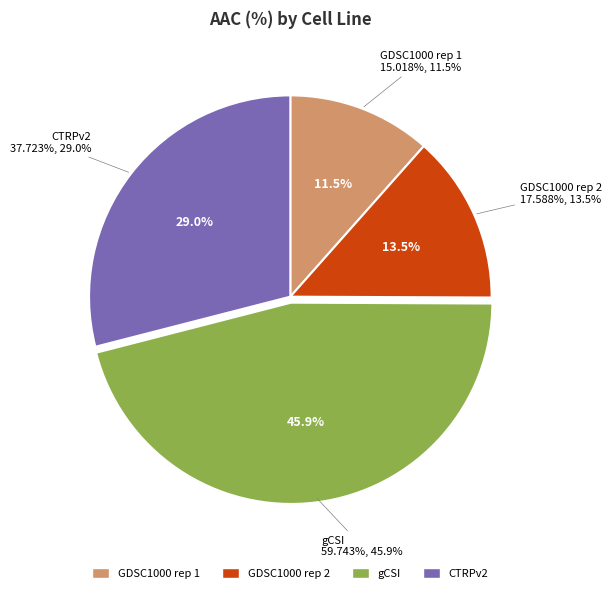

True or false: GDSC1000 rep 2 accounts for 27% of the total.

False